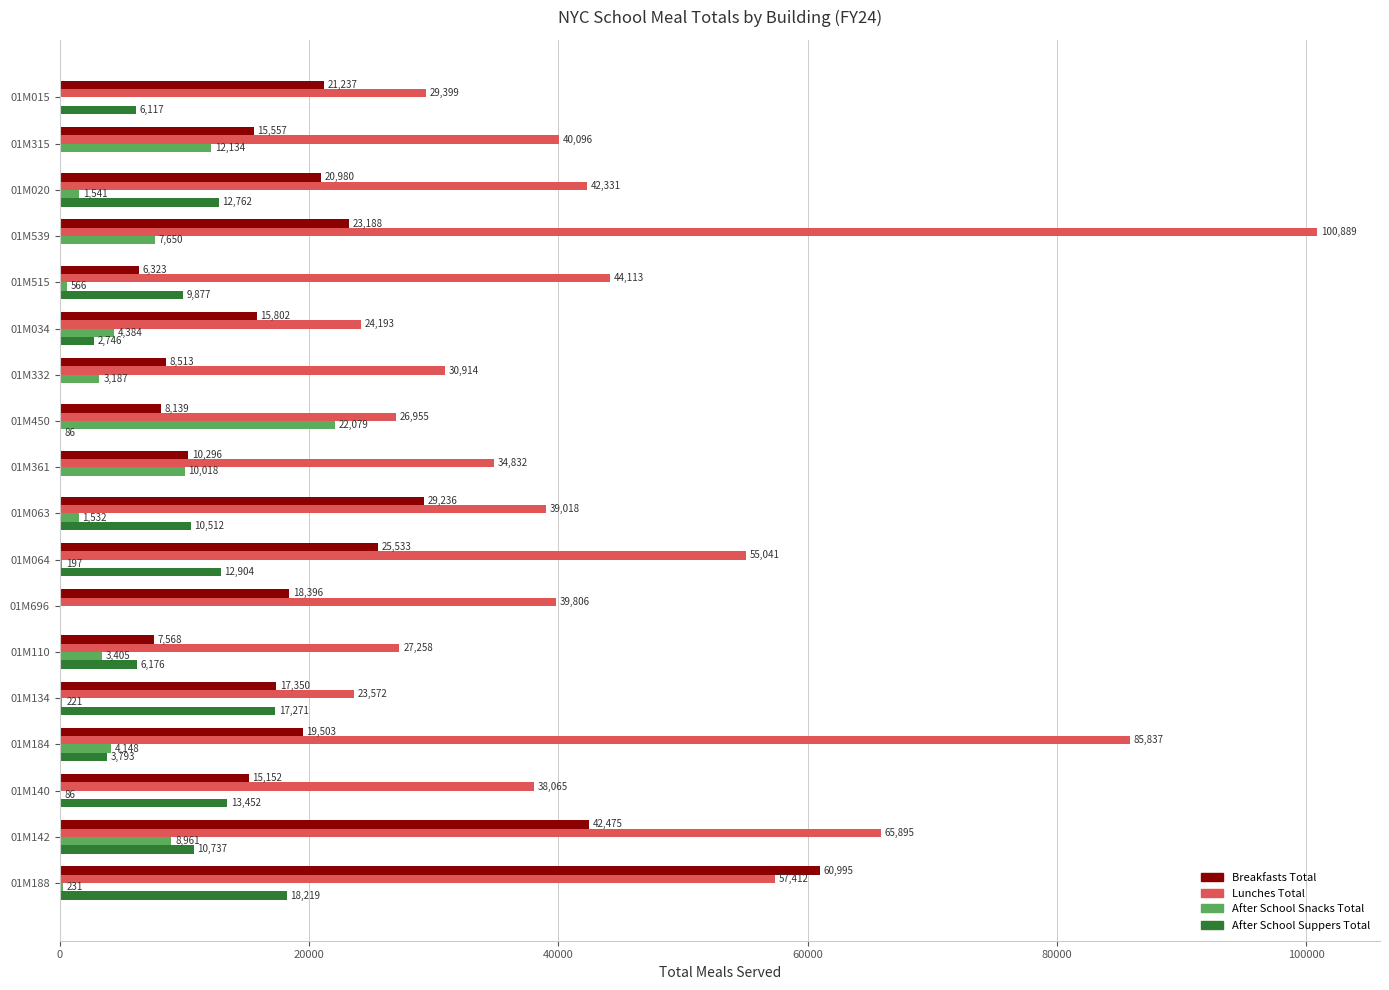

What is the average value of the Breakfasts Total series?

20347